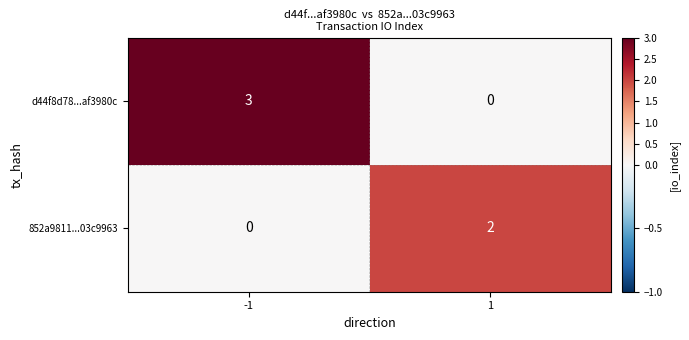

Which series has the largest total across all categories?

d44f8d78...af3980c